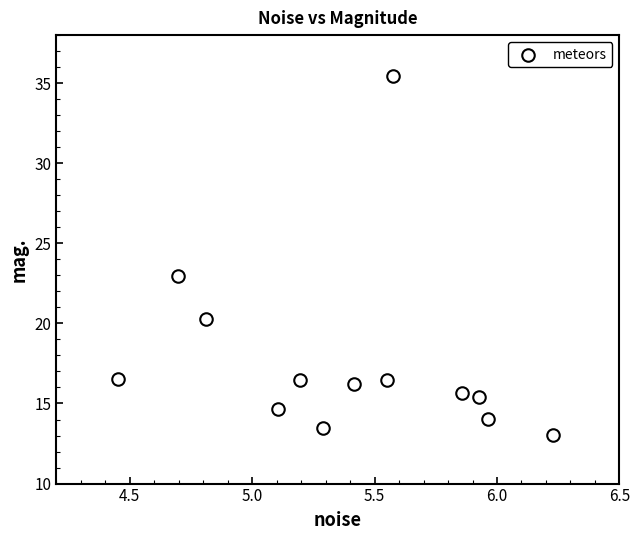

What Y value in the scatter plot is closest to 24?

23.0